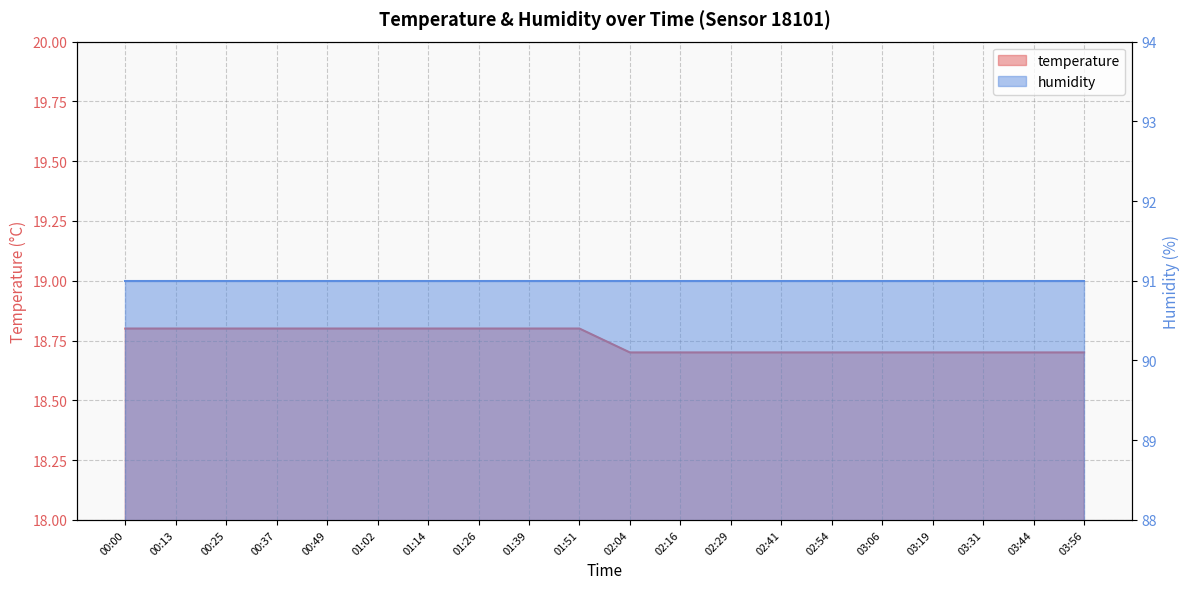

What is the smallest value displayed?

18.7